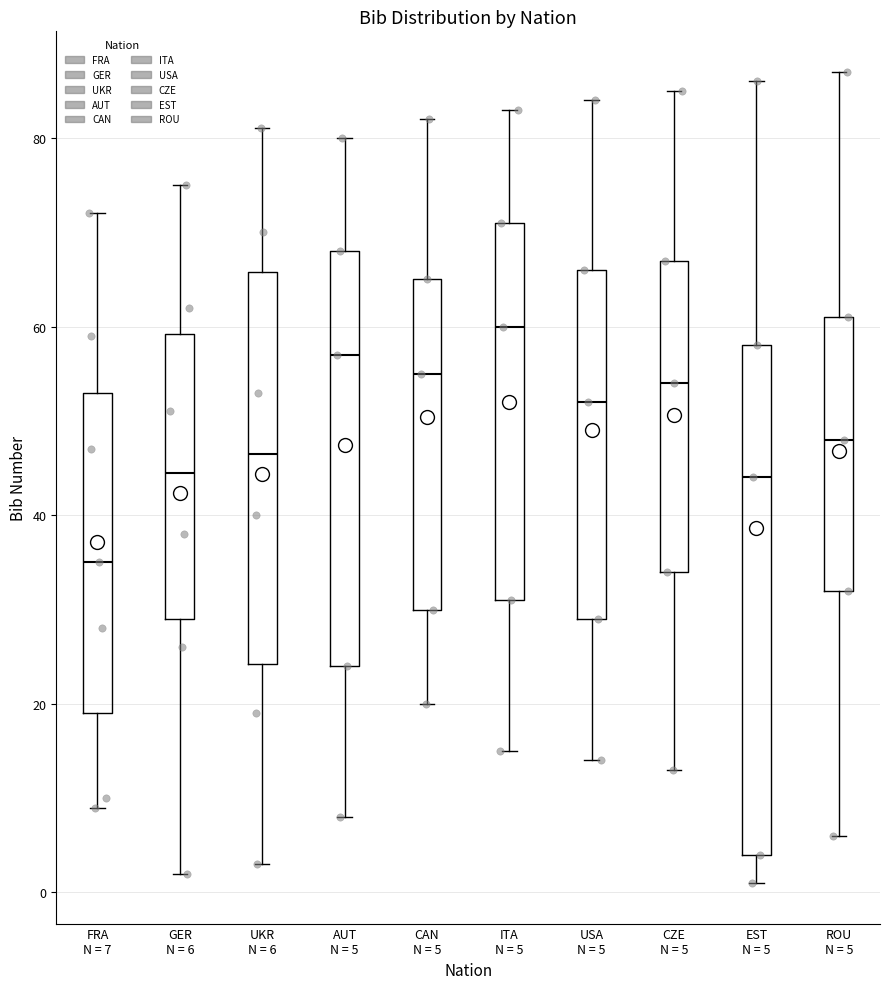

Where does the lower whisker of the box for CZE N = 5 end on the y-axis? The values are not printed on the chart, so give them approximately, as read against the axis.

14